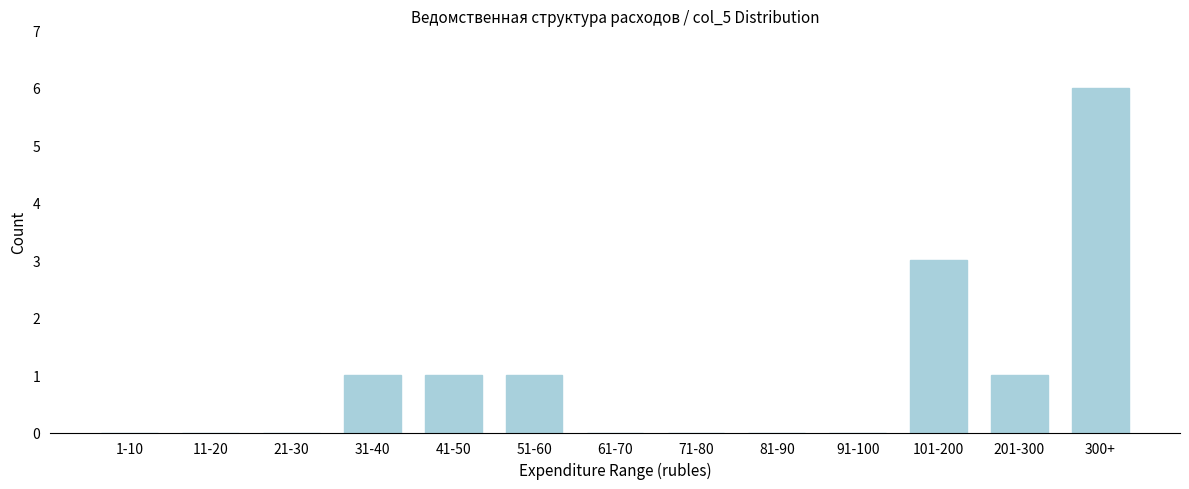

Reading right to left, what are all the values shown in this chart?

300+=6	201-300=1	101-200=3	91-100=0	81-90=0	71-80=0	61-70=0	51-60=1	41-50=1	31-40=1	21-30=0	11-20=0	1-10=0